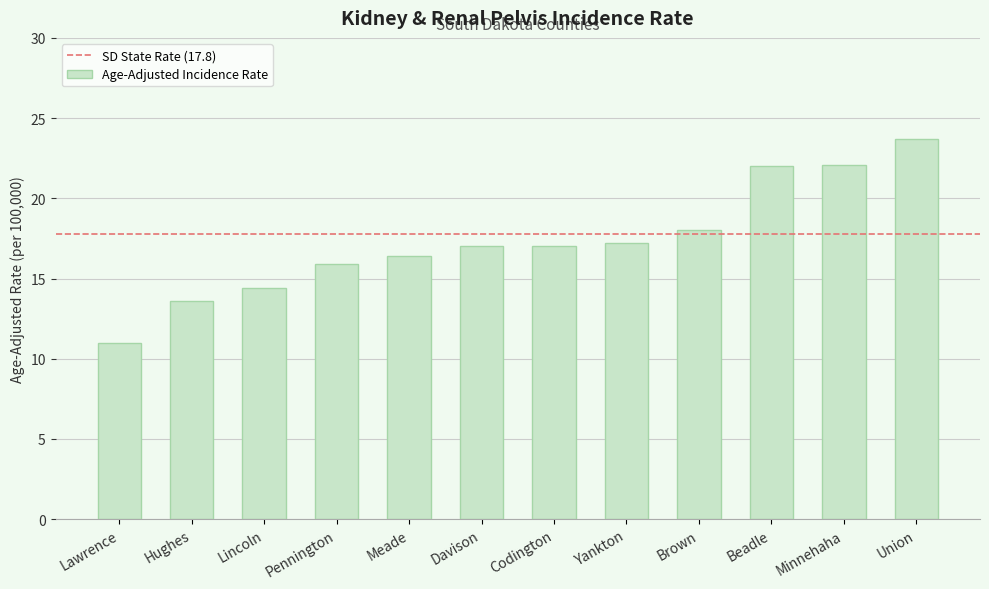

Read the value at Brown.

18.0